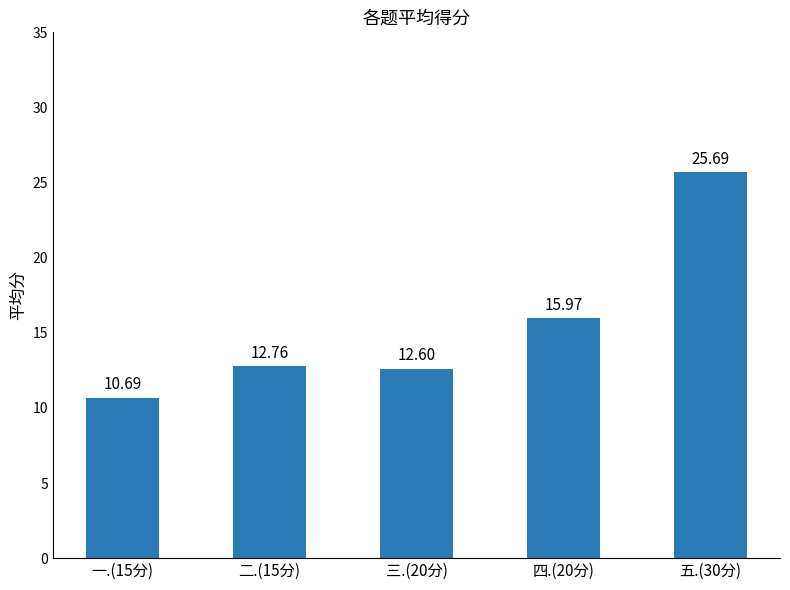

Rank the categories by value from highest to lowest.

五.(30分), 四.(20分), 二.(15分), 三.(20分), 一.(15分)